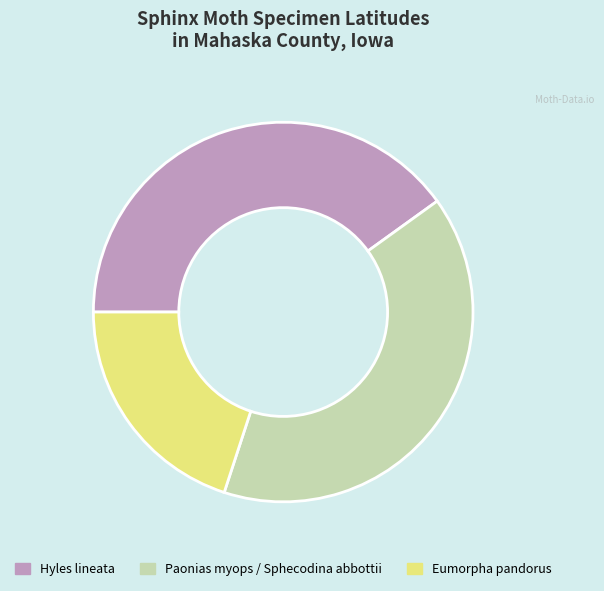

The Paonias myops / Sphecodina abbottii slice represents 40% of the pie. True or false?

True